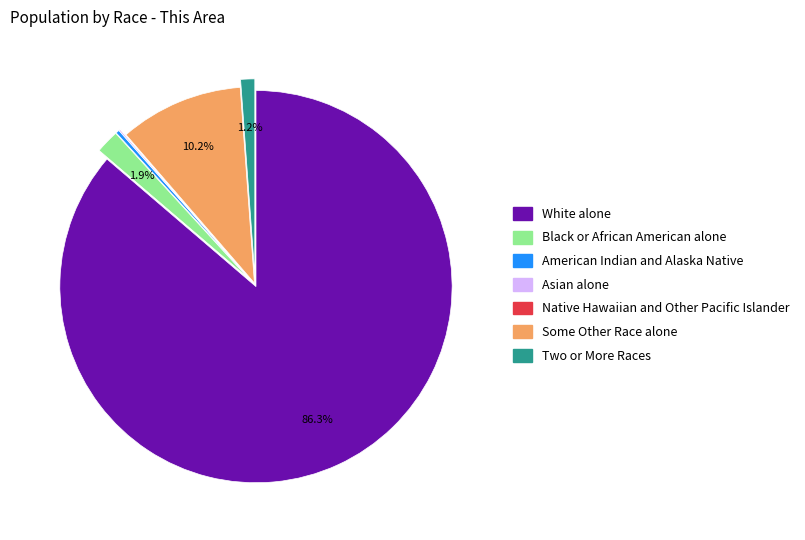

Between Two or More Races and Some Other Race alone, which is larger?

Some Other Race alone